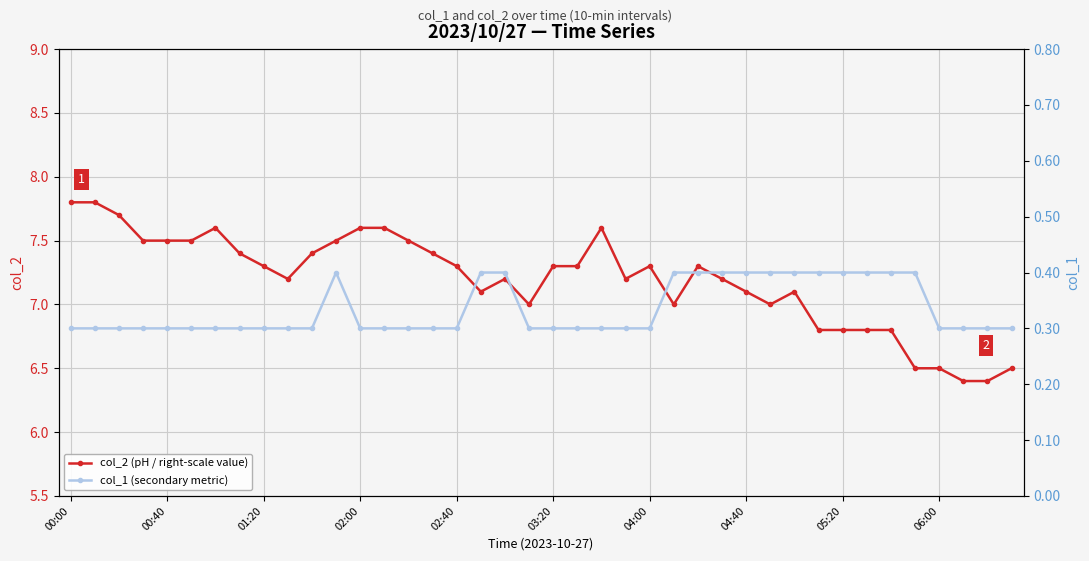

Does the chart display data point markers on the line(s)?

Yes